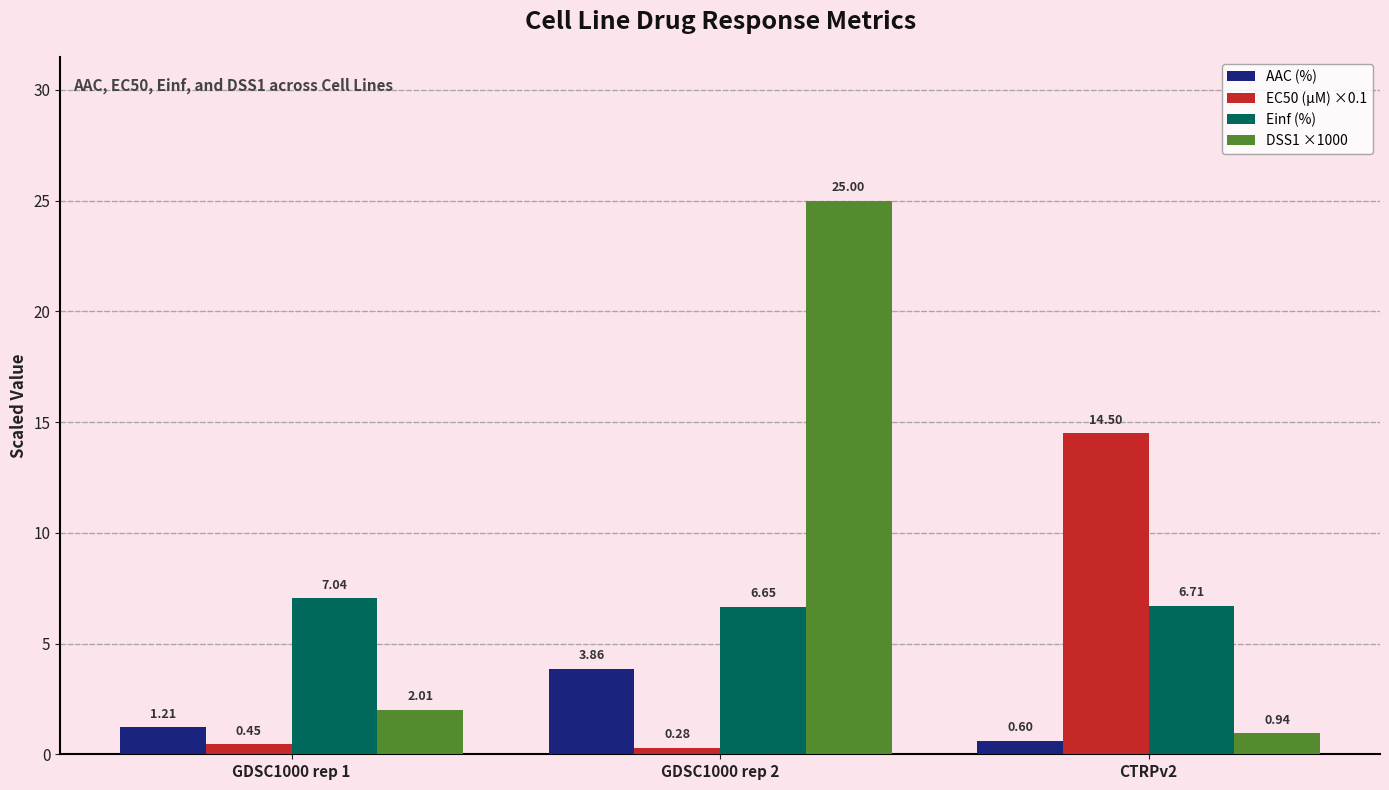

What is the total value across all series at GDSC1000 rep 1?

10.7